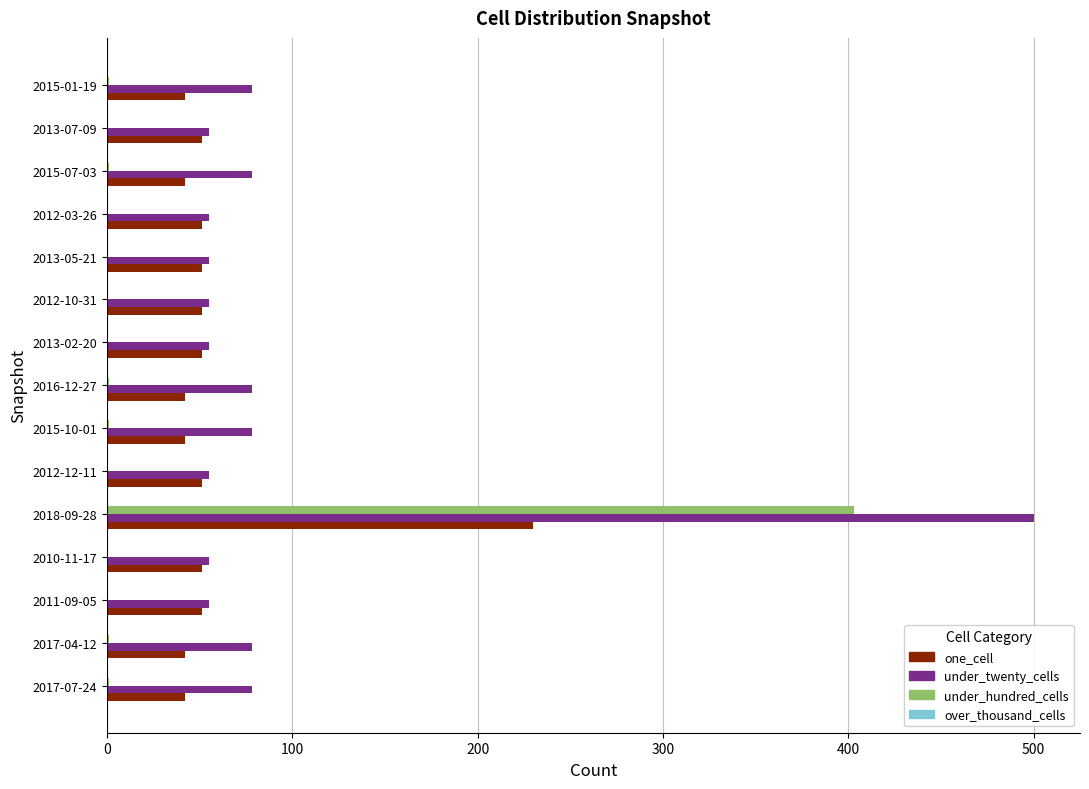

Which series has the largest total across all categories?

under_twenty_cells